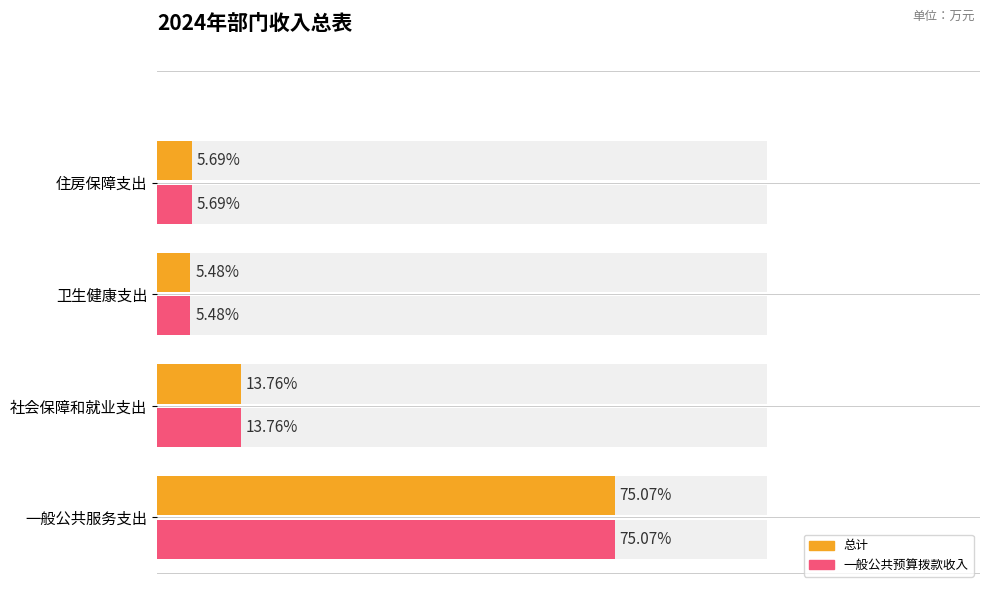

List the series in order of their peak value, highest first.

总计, 一般公共预算拨款收入